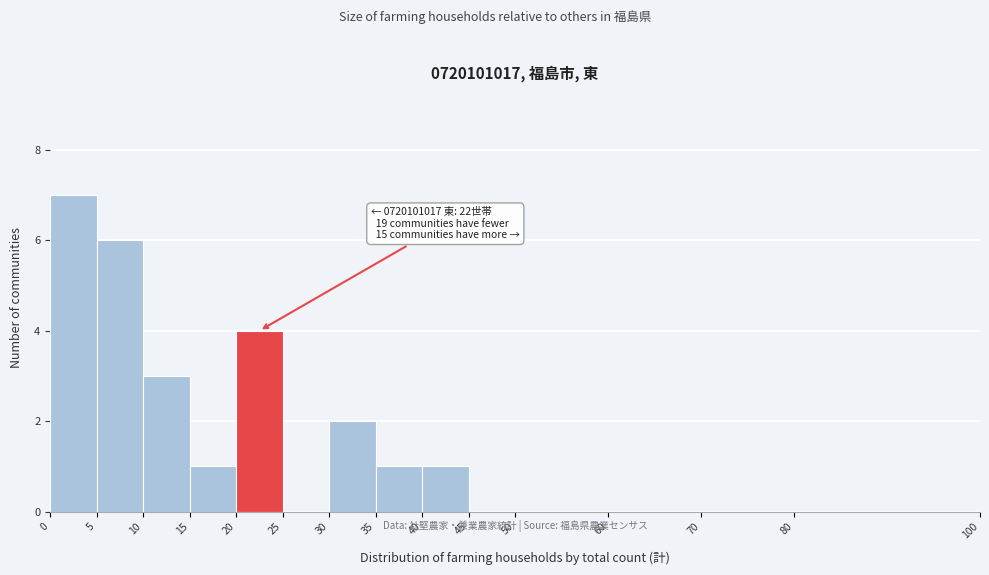

Which range on the x-axis has the tallest bar?

0 to 5